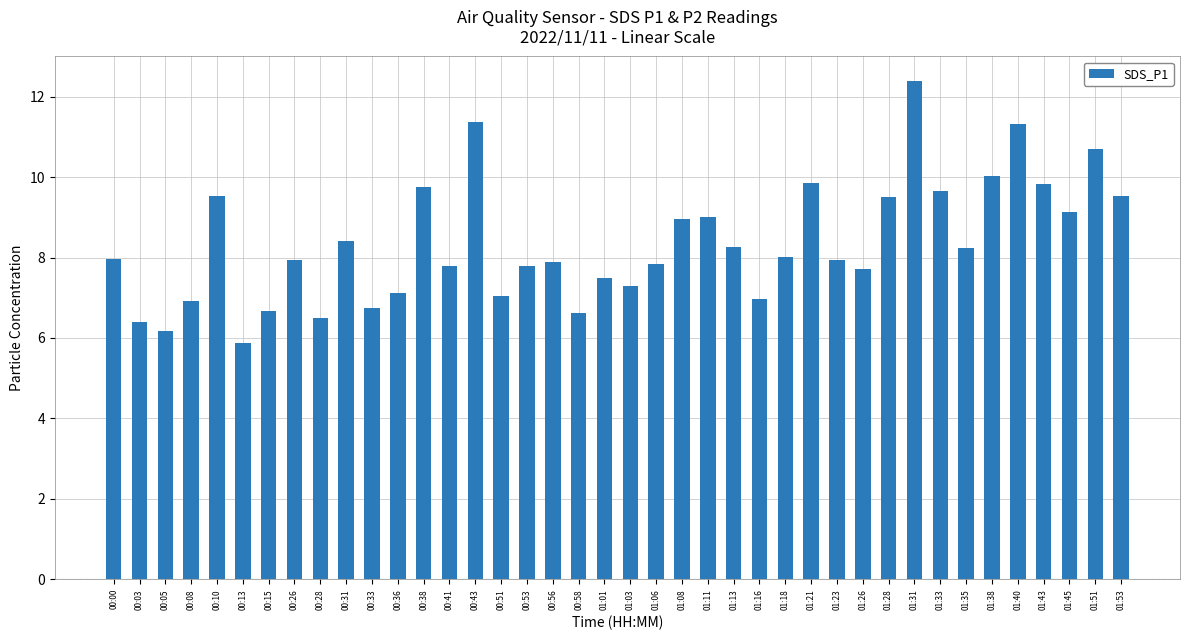

What is the change in value from 00:03 to 00:36?

+0.7